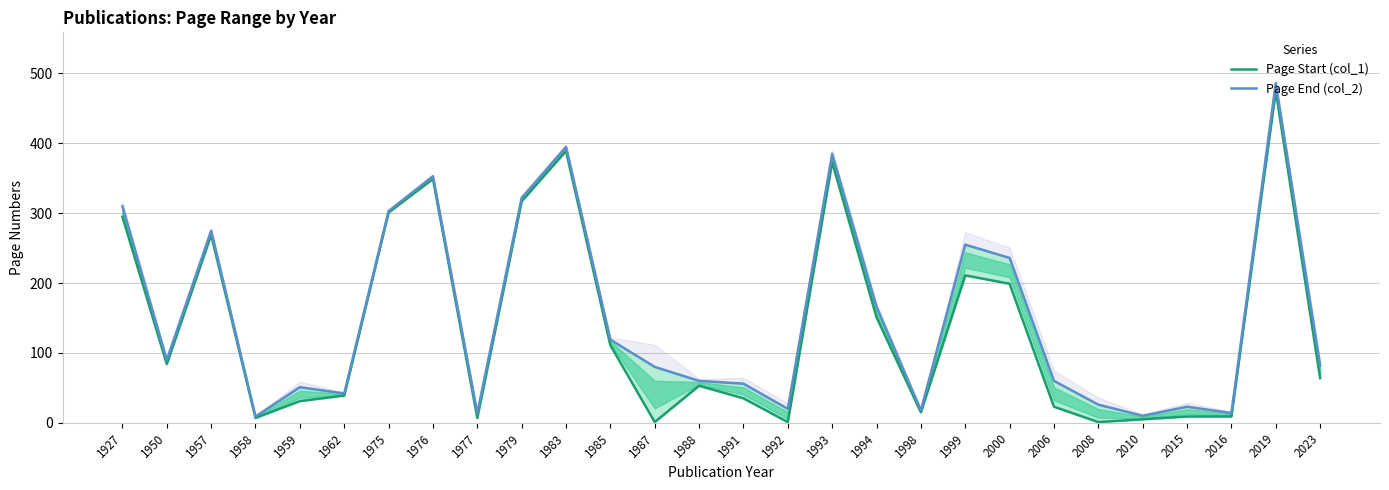

Is this an area chart (filled region under the line)?

No